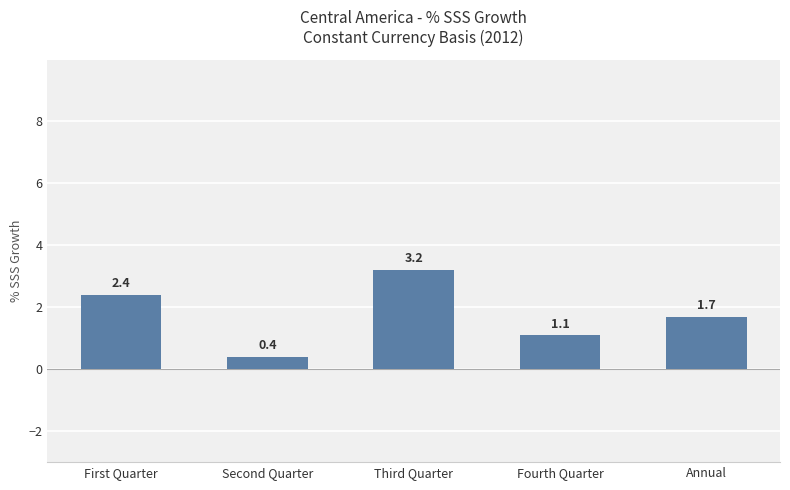

How many categories are shown in the chart?

5